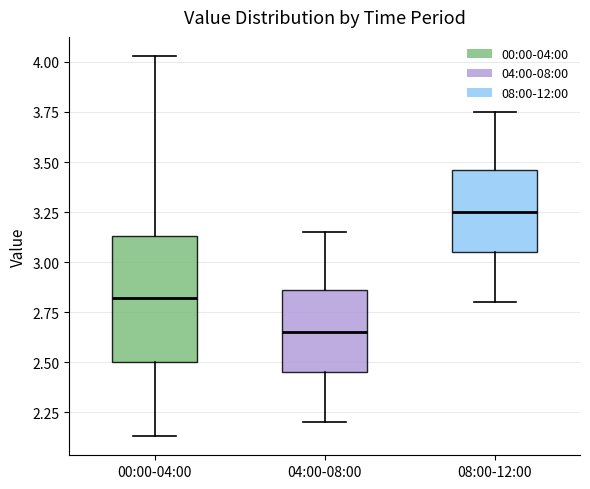

Which box's median line is the lowest?

04:00-08:00